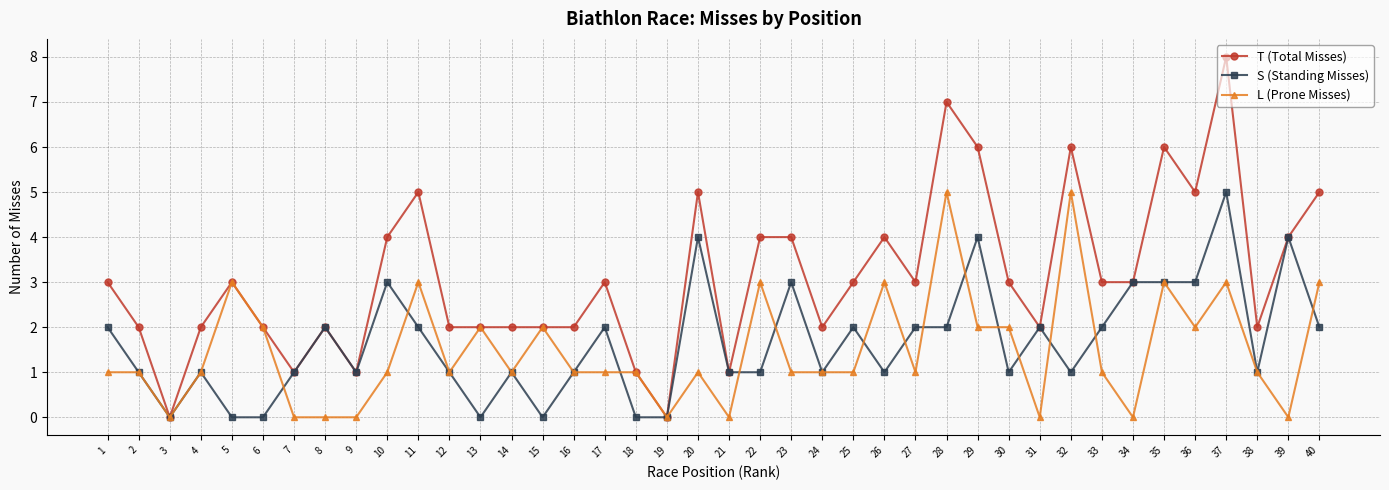

Is the value of S (Standing Misses) at 19 greater than the value of L (Prone Misses) at 32?

No